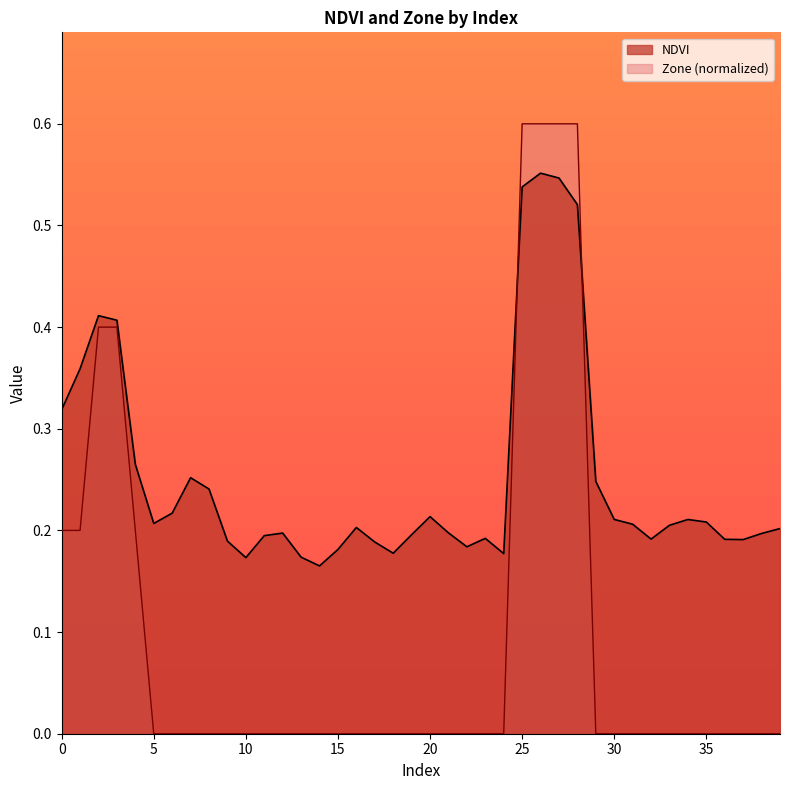

What is the sum of the NDVI values at 0 and 16?

0.5